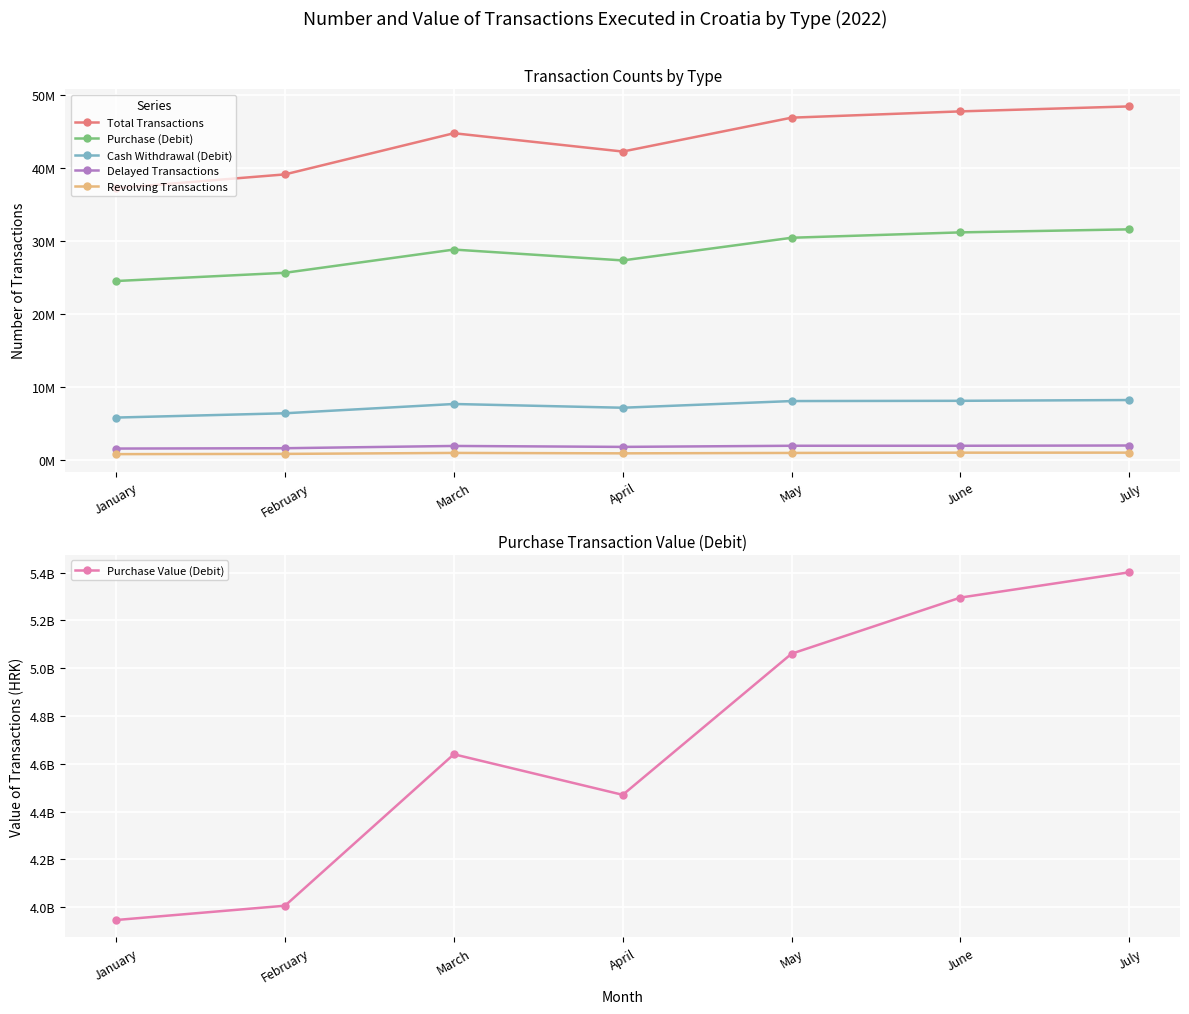

Rank the series by their maximum value, from highest to lowest.

Purchase Value (Debit), Total Transactions, Purchase (Debit), Cash Withdrawal (Debit), Delayed Transactions, Revolving Transactions